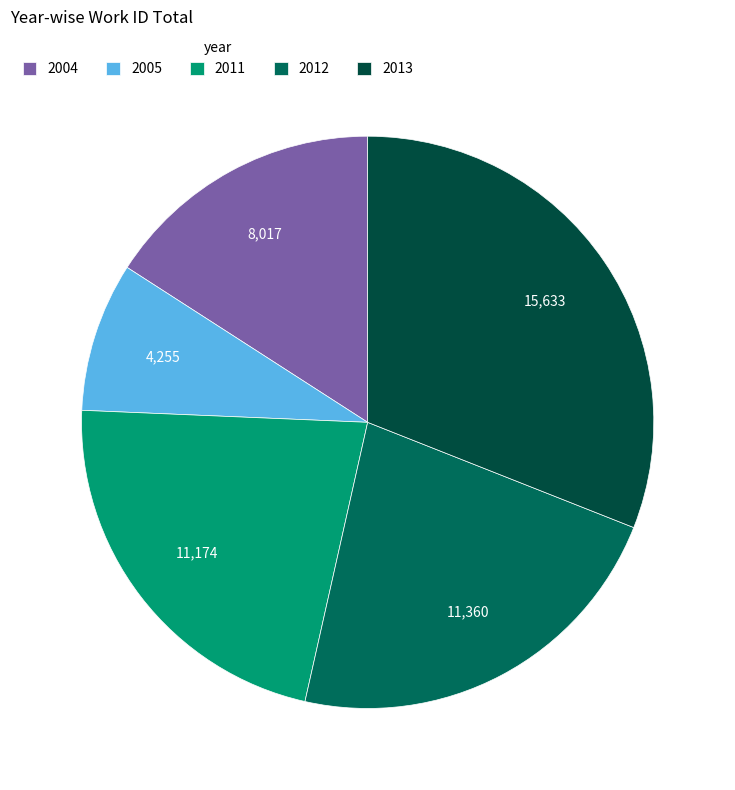

Which has a higher value, 2012 or 2013?

2013